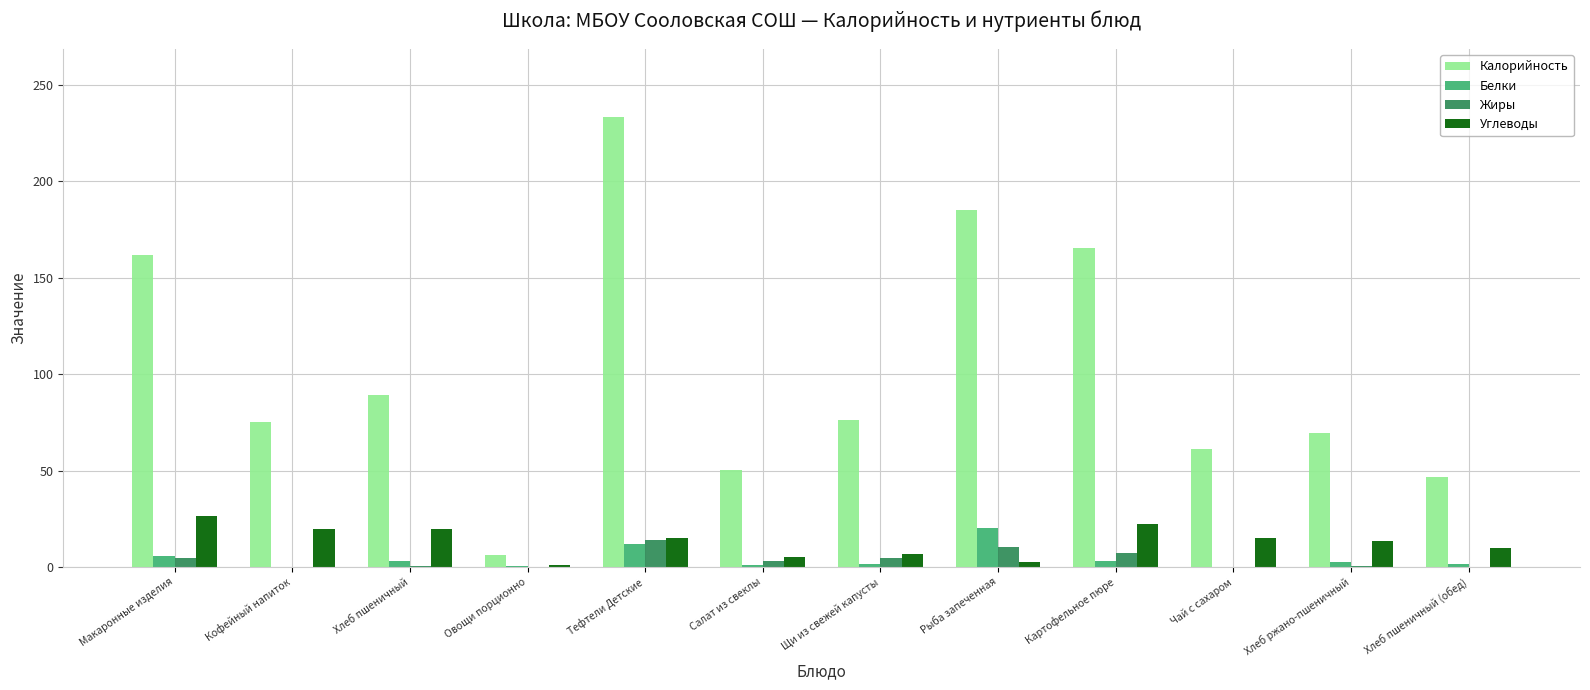

Which category has the highest value across all series?

Тефтели Детские